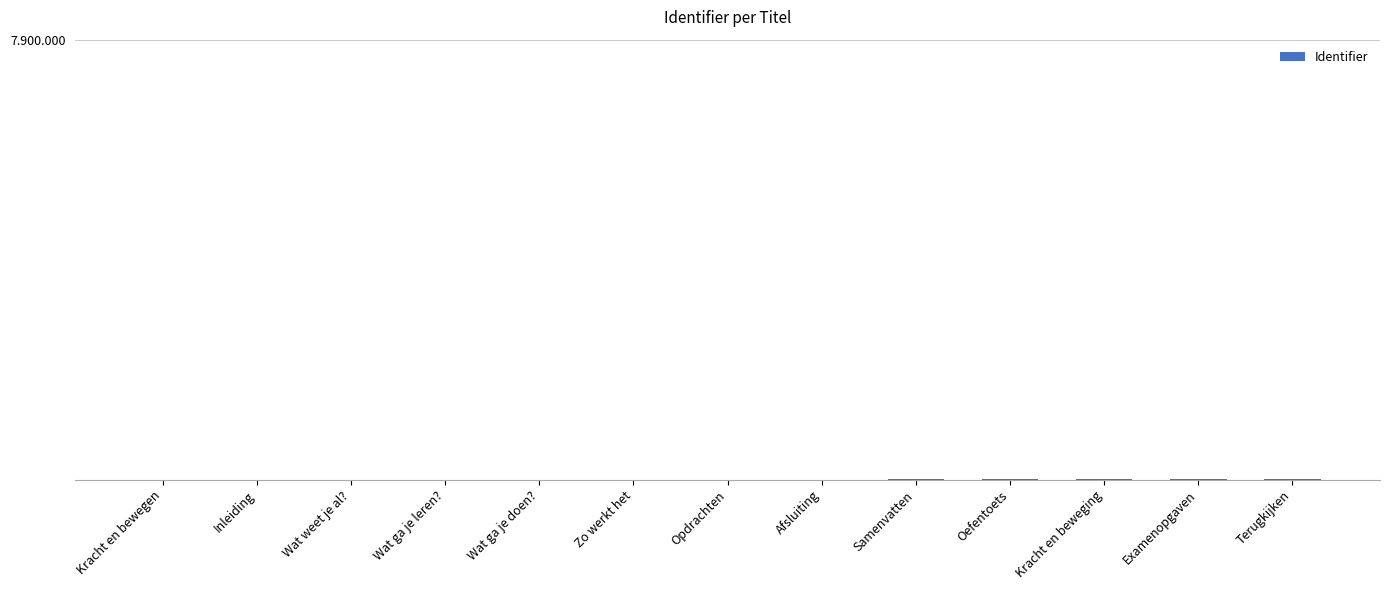

Reading left to right, list all the values displayed in this chart.

Kracht en bewegen=7865353	Inleiding=7865354	Wat weet je al?=7865356	Wat ga je leren?=7865358	Wat ga je doen?=7865360	Zo werkt het=7865362	Opdrachten=7865364	Afsluiting=7865366	Samenvatten=7865367	Oefentoets=7865369	Kracht en beweging=7865370	Examenopgaven=7865371	Terugkijken=7865374